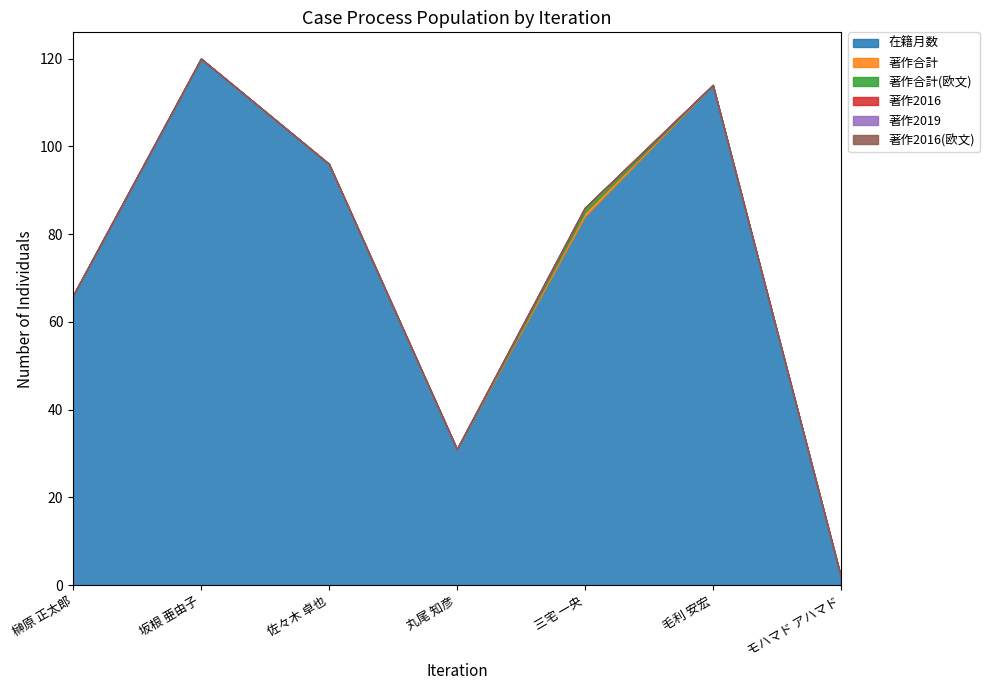

Reading left to right, what are all the values shown in this chart?

在籍月数: 66	120	96	31	84	114	2
著作合計: 0	0	0	0	1	0	0
著作合計(欧文): 0	0	0	0	1	0	0
著作2016: 0	0	0	0	0	0	0
著作2019: 0	0	0	0	0	0	0
著作2016(欧文): 0	0	0	0	0	0	0